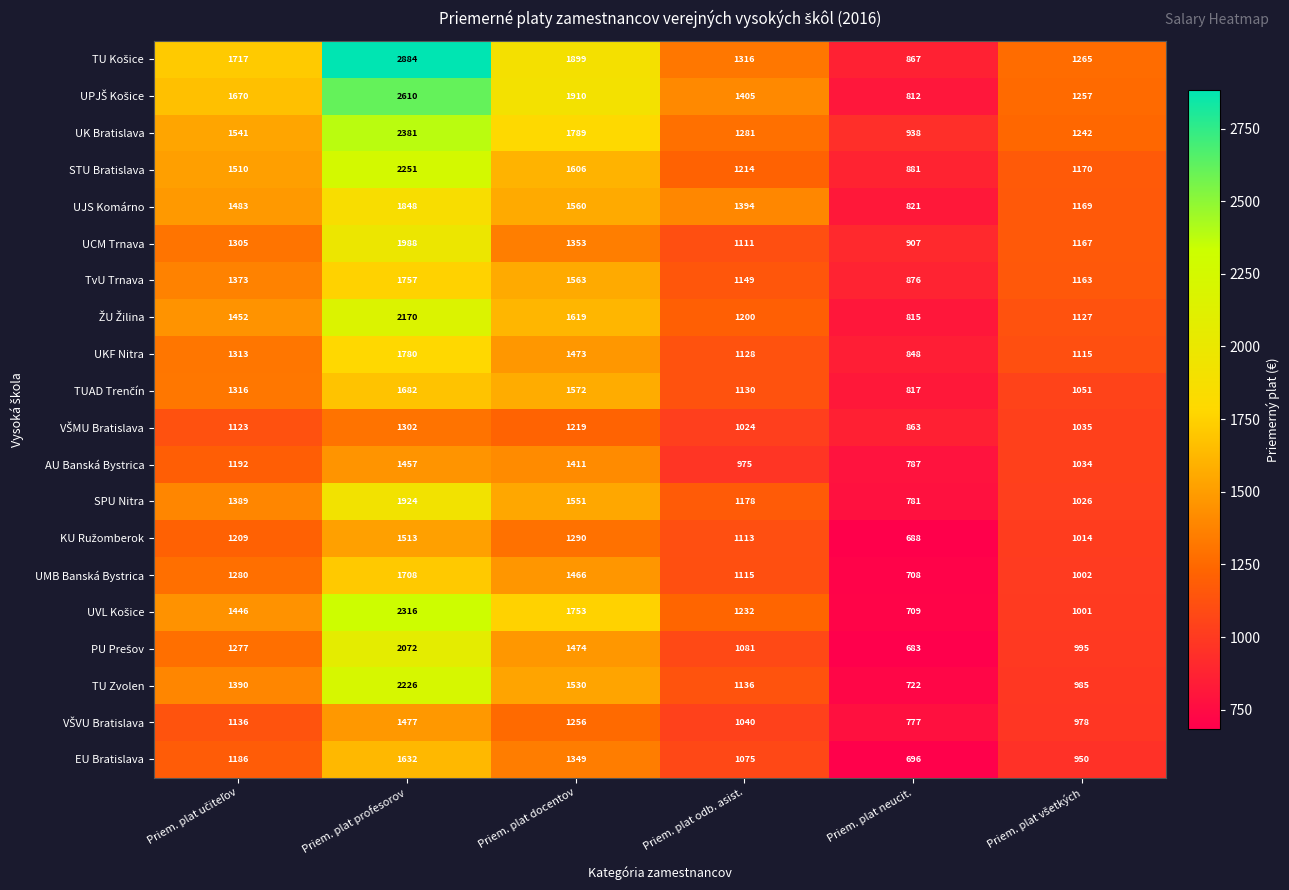

What is the difference between the highest and lowest values at Priem. plat docentov?

691